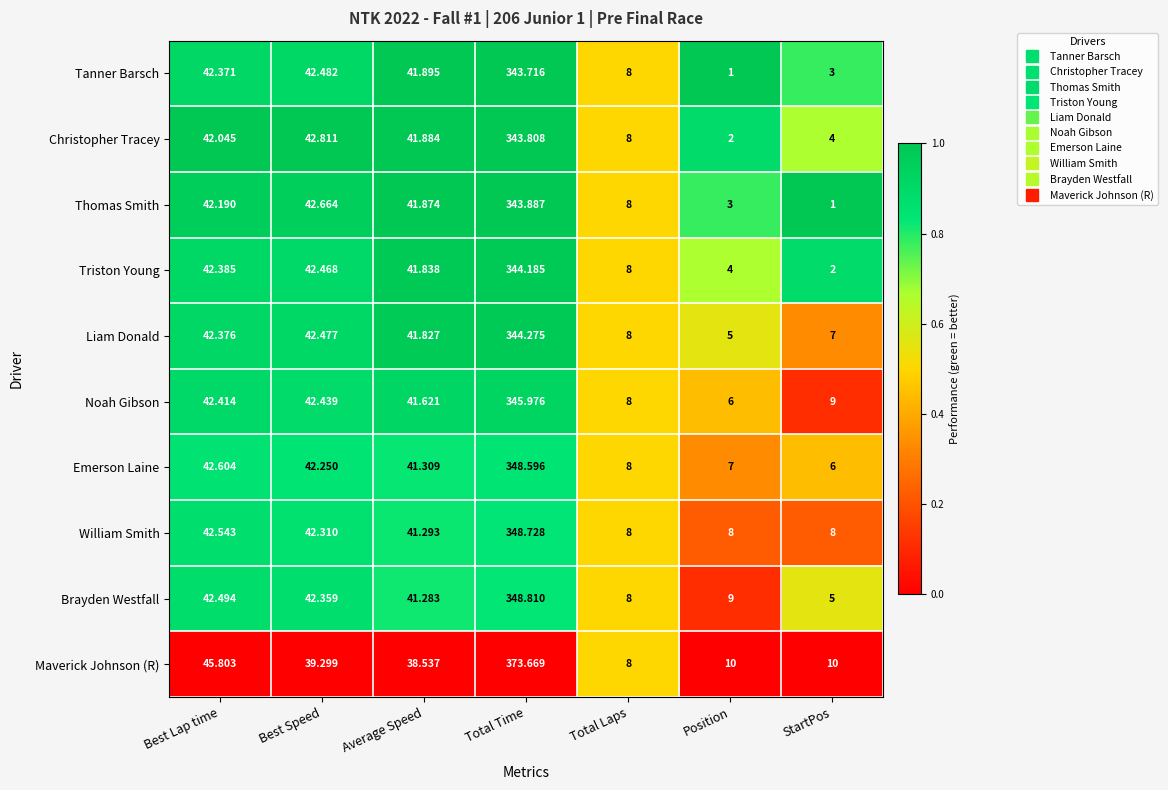

List the series in order of their peak value, lowest first.

Tanner Barsch, Christopher Tracey, Thomas Smith, Triston Young, Liam Donald, Noah Gibson, Emerson Laine, William Smith, Brayden Westfall, Maverick Johnson (R)